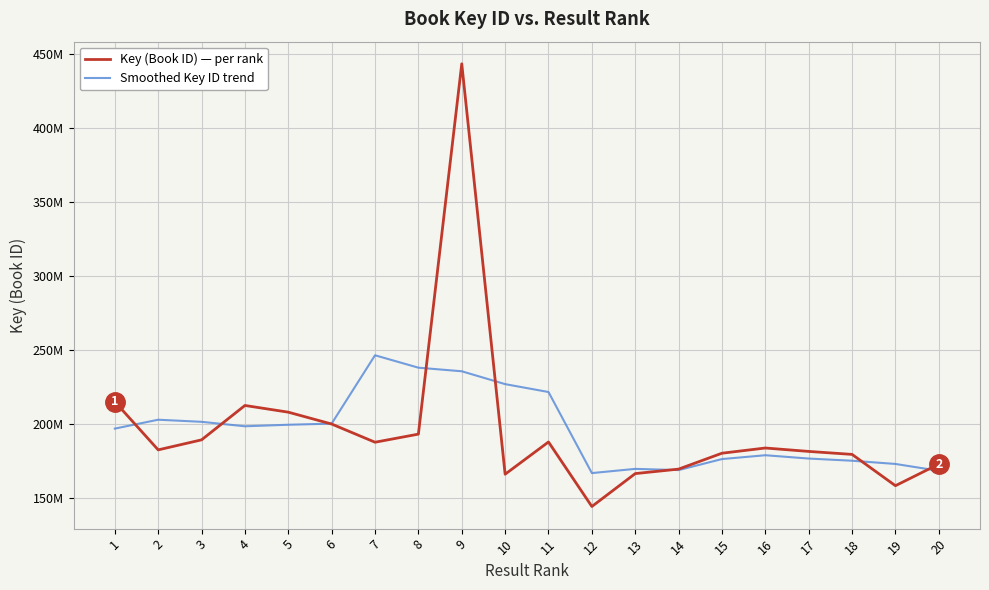

What are all the series names shown in the legend?

Key (Book ID) — per rank, Smoothed Key ID trend